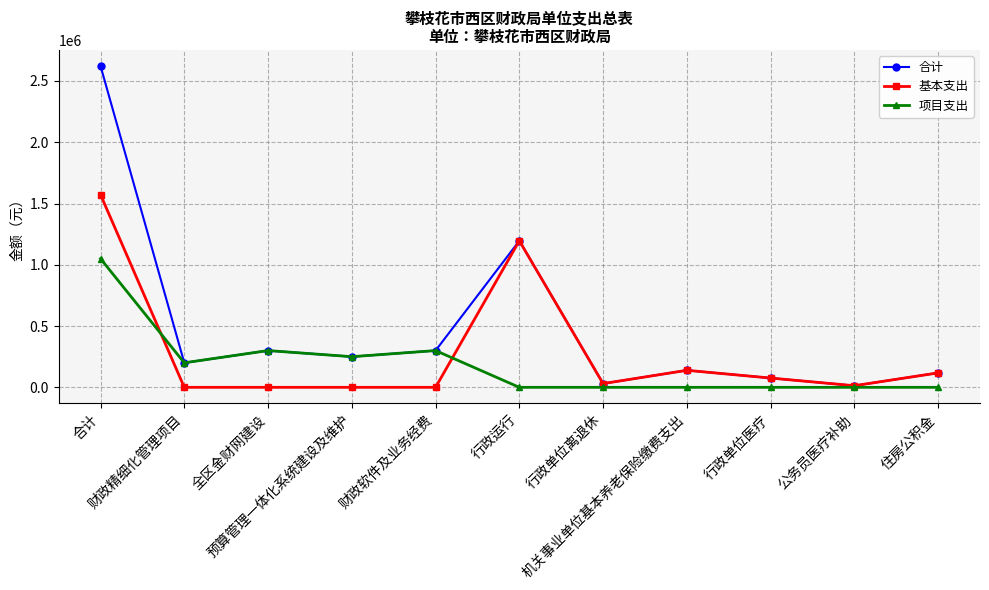

What is the label of the 7th point from the right?

财政软件及业务经费